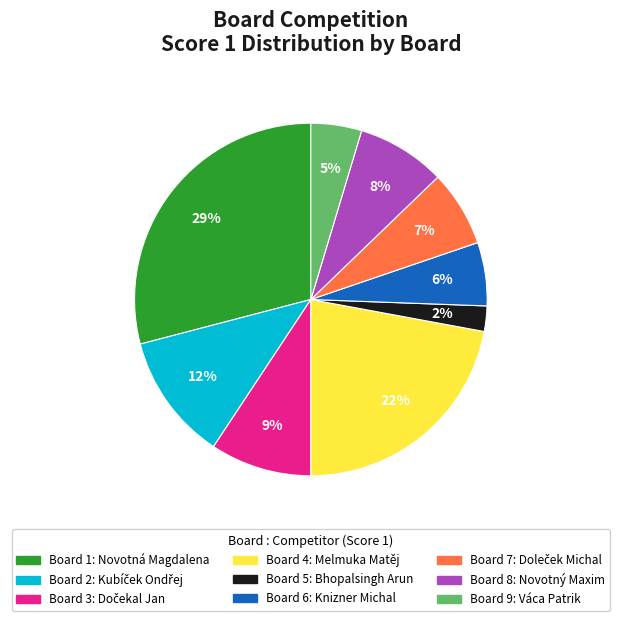

Is there a majority slice in this chart?

No